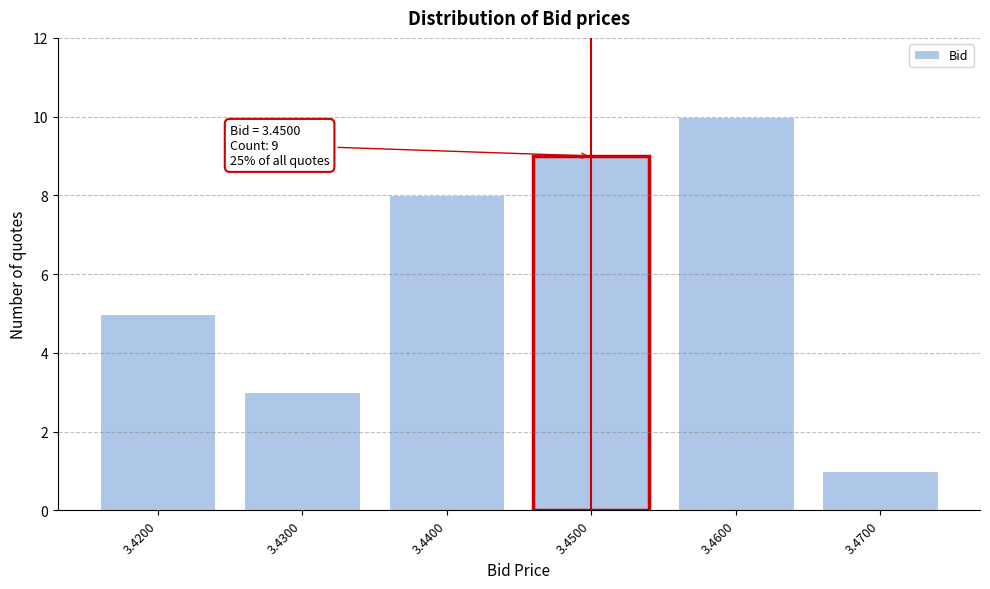

Reading left to right, what are all the values shown in this chart?

3.4200=5	3.4300=3	3.4400=8	3.4500=9	3.4600=10	3.4700=1